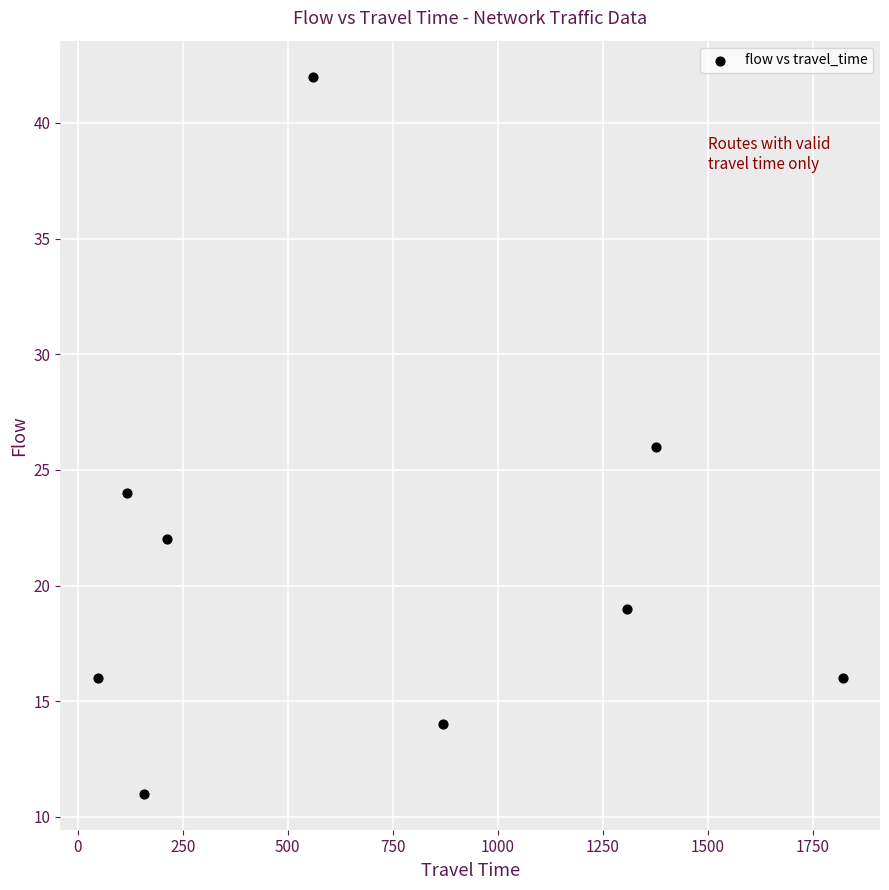

What is the average X value?

719